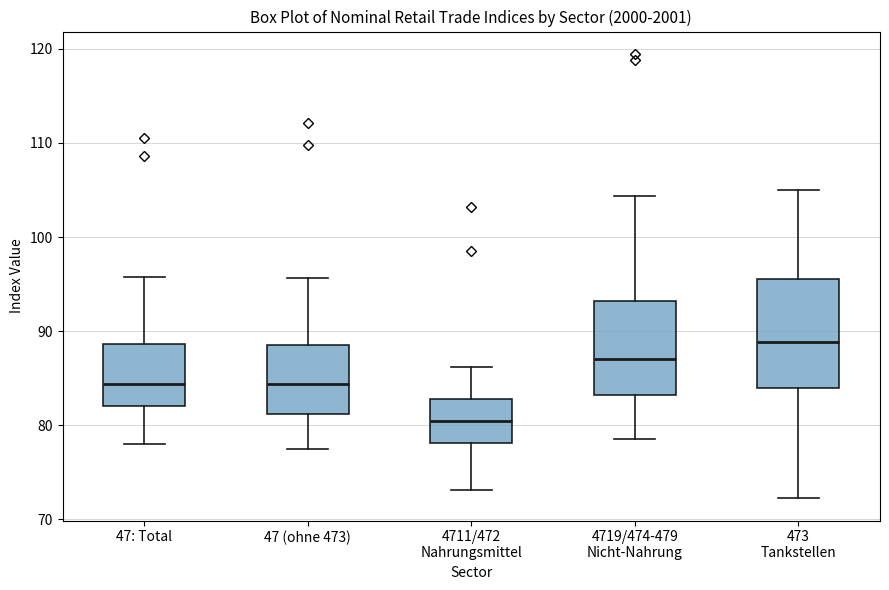

Reading left to right, read every box against the y-axis: the position of its median line, the range the box covers, and the ends of its whiskers. The values are not printed on the chart, so give them approximately, as read against the axis.

47: Total: median 84, box 82 to 89, whiskers 78 to 96
47 (ohne 473): median 84, box 81 to 89, whiskers 78 to 96
4711/472 Nahrungsmittel: median 80, box 78 to 83, whiskers 73 to 86
4719/474-479 Nicht-Nahrung: median 87, box 83 to 93, whiskers 79 to 104
473 Tankstellen: median 89, box 84 to 95, whiskers 72 to 105